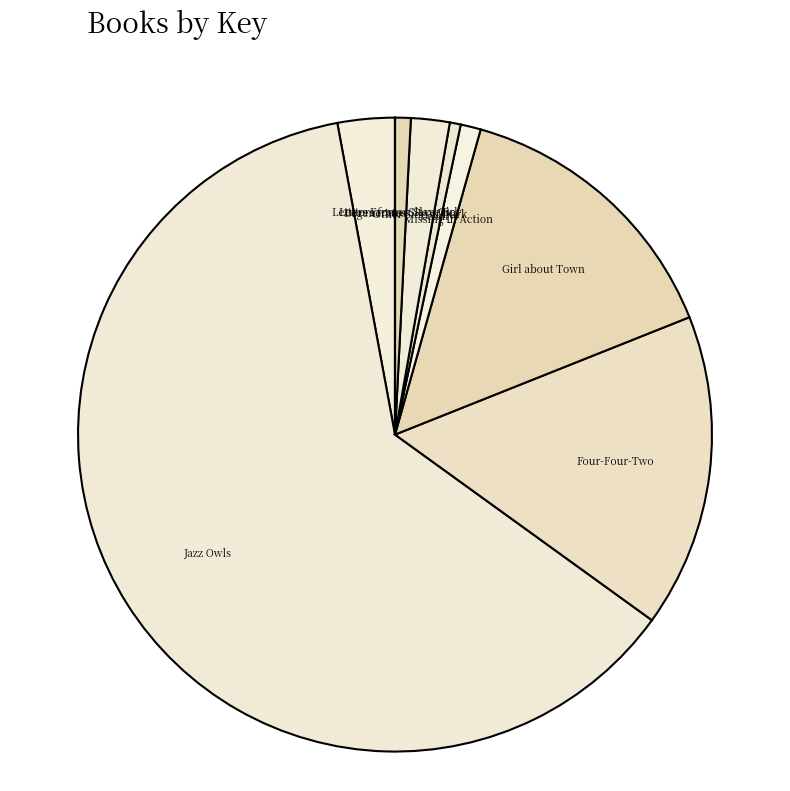

Which category accounts for the majority?

Jazz Owls